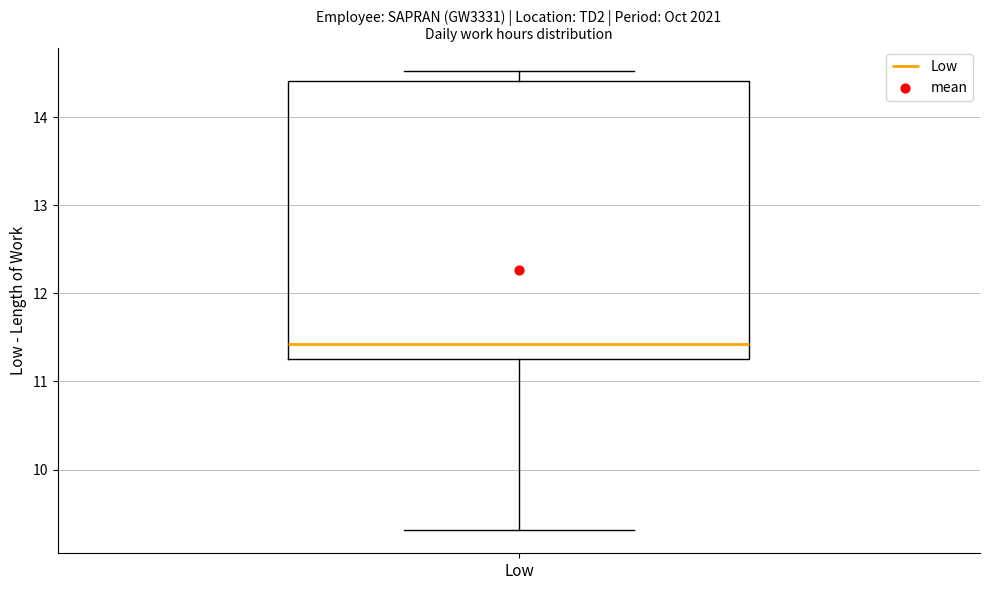

Where is the upper edge of the box for Low on the y-axis? The values are not printed on the chart, so give them approximately, as read against the axis.

14.4